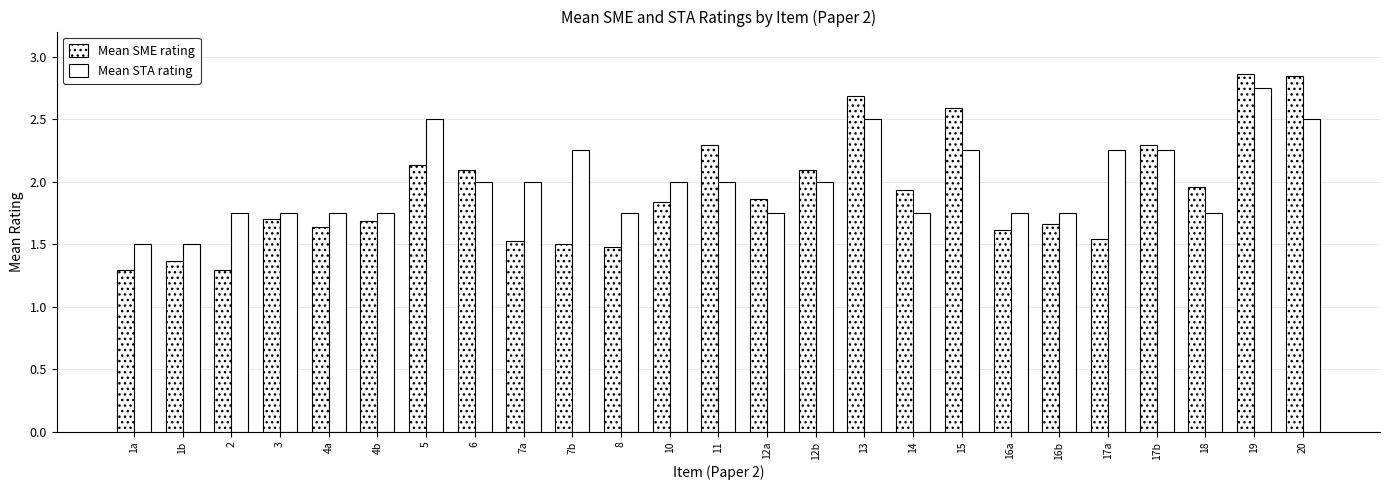

How many values in the Mean STA rating series are below 2?

12